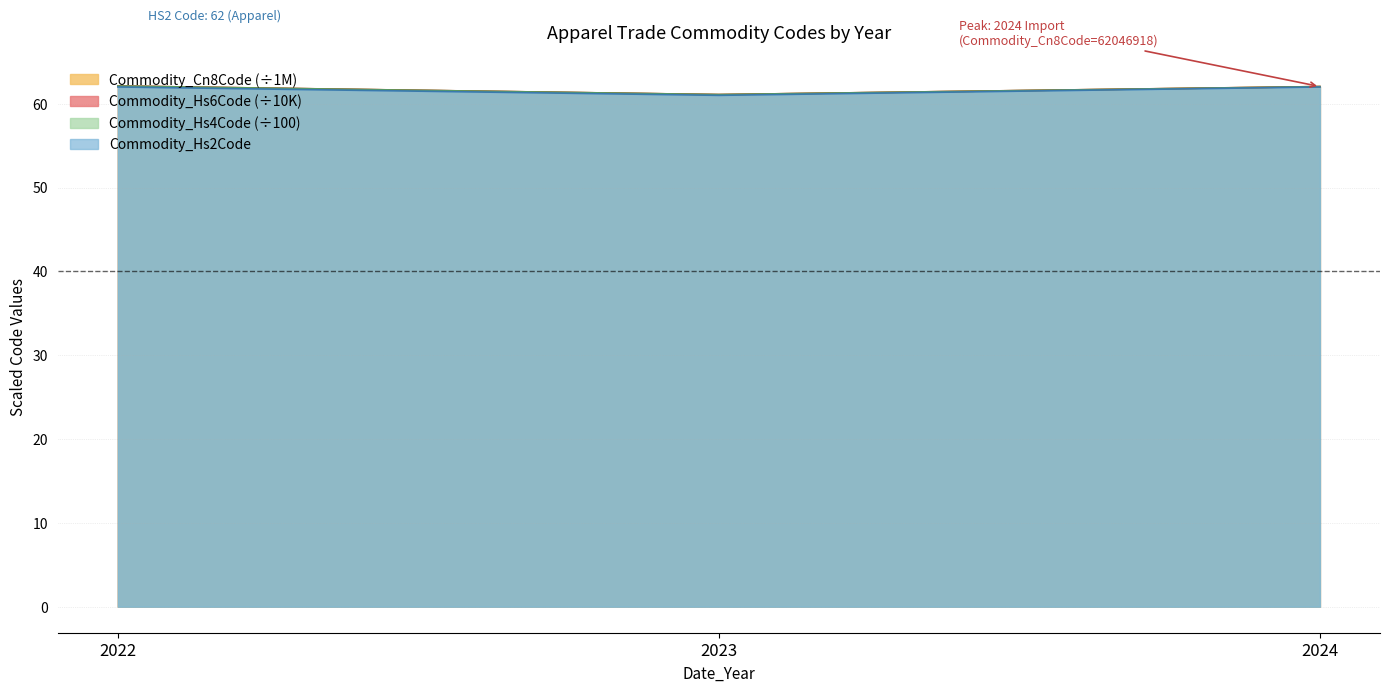

Count the number of data series in this chart.

4